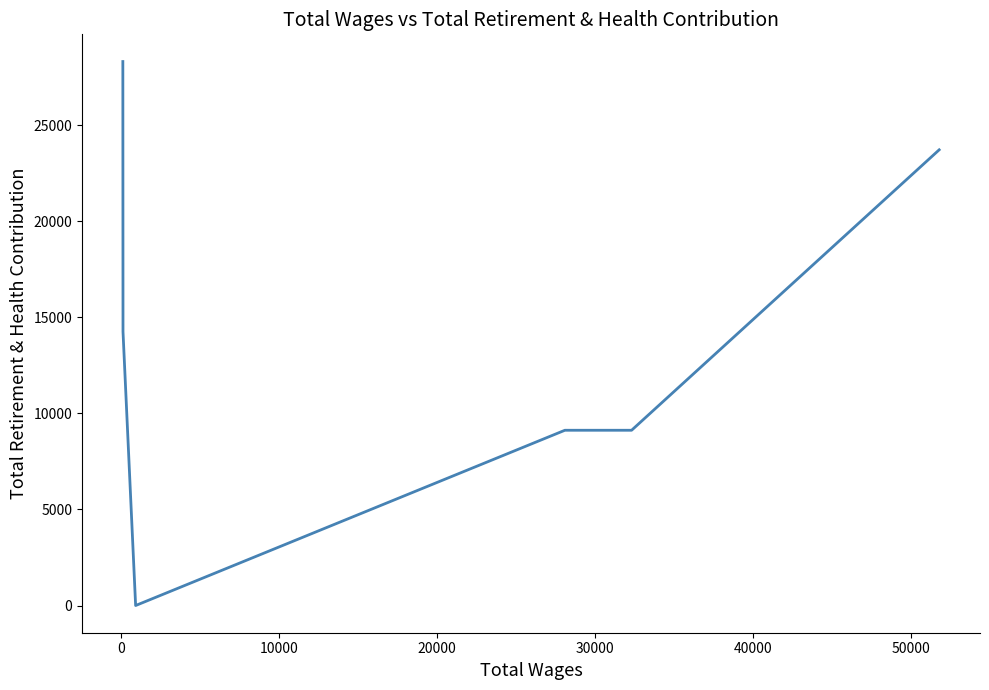

True or false: there are more than 1 points higher than both neighbors.

False